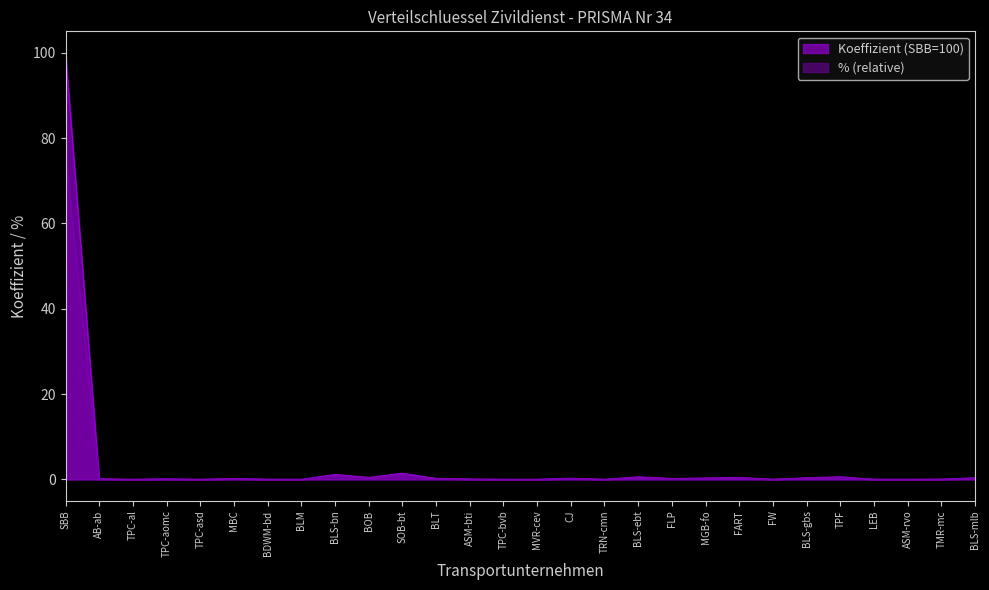

At which category is the sum across all series the highest?

SBB